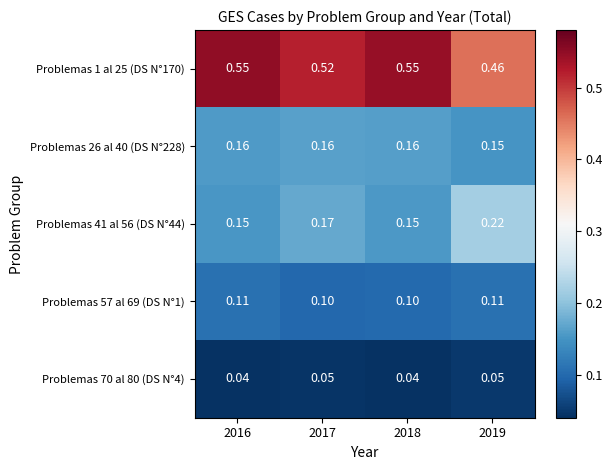

Is the value of Problemas 70 al 80 (DS N°4) at 2018 greater than the value of Problemas 41 al 56 (DS N°44) at 2018?

No